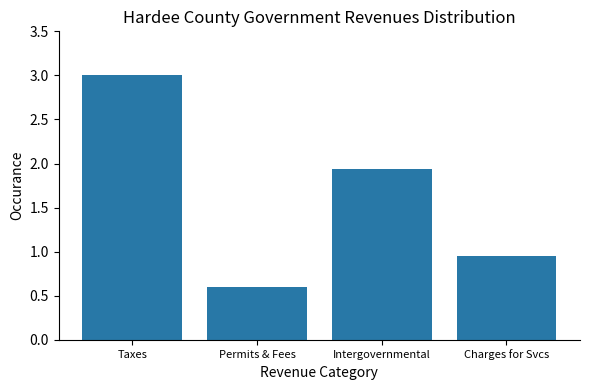

What is the label of the 1st bar from the right?

Charges for Svcs